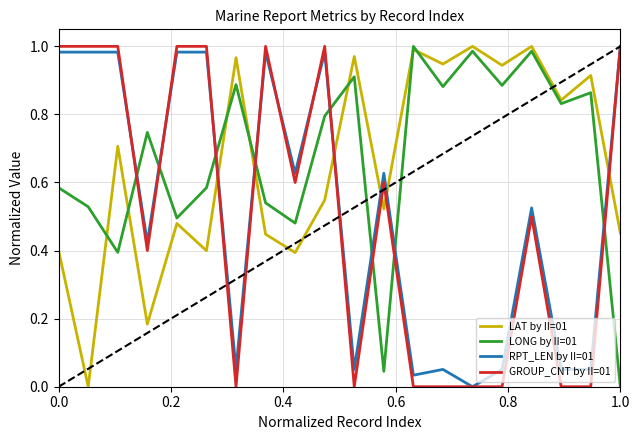

How many values in LONG by II=01 are above zero?

19